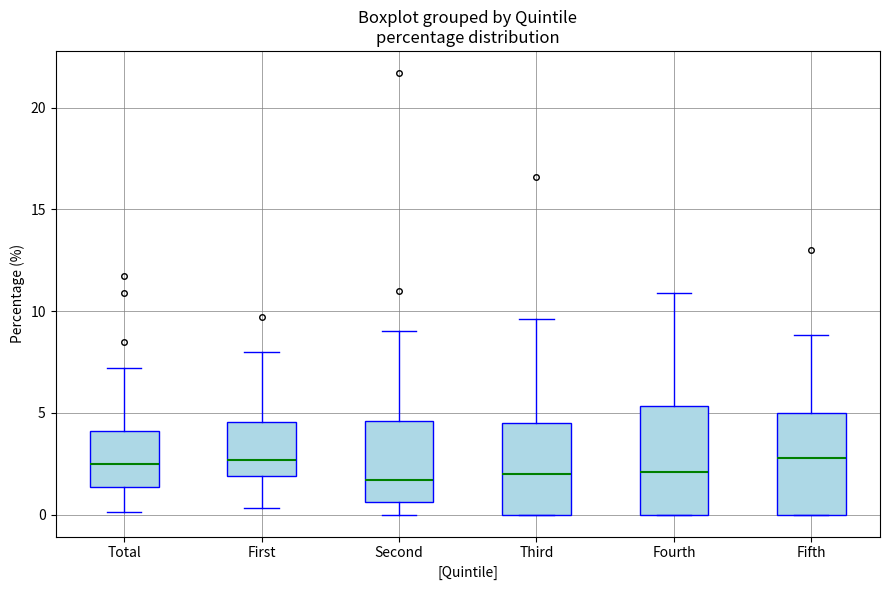

Reading left to right, transcribe this box plot: for each box, give where its median line is, the range the box spans, and where its two whiskers end, as read against the y-axis. The values are not printed on the chart, so give them approximately, as read against the axis.

Total: median 2.5, box 1.5 to 4.0, whiskers 0.0 to 7.0
First: median 2.5, box 2.0 to 4.5, whiskers 0.5 to 8.0
Second: median 1.5, box 0.5 to 4.5, whiskers 0.0 to 9.0
Third: median 2.0, box 0.0 to 4.5, whiskers 0.0 to 9.5
Fourth: median 2.0, box 0.0 to 5.5, whiskers 0.0 to 11.0
Fifth: median 3.0, box 0.0 to 5.0, whiskers 0.0 to 9.0